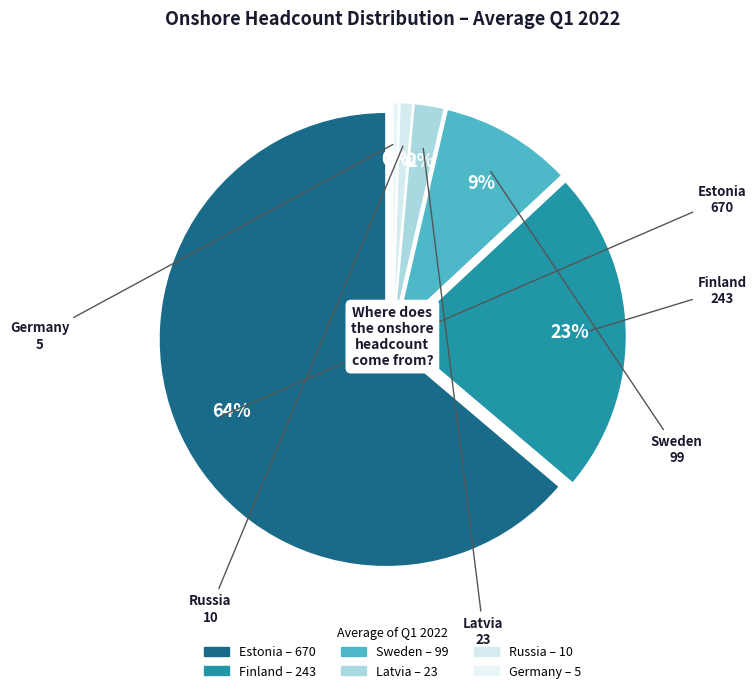

True or false: Sweden accounts for 16% of the total.

False